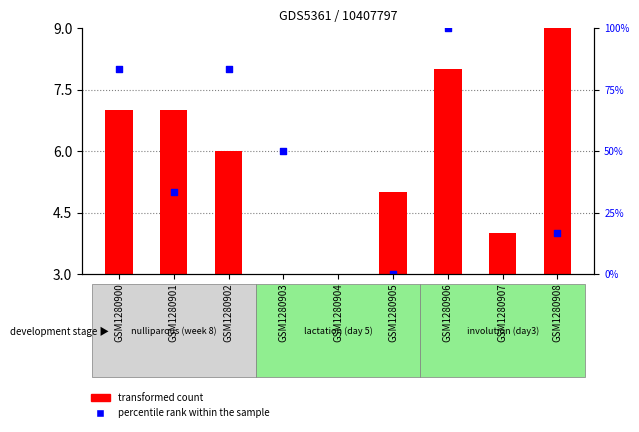

At which category is the sum across all series the highest?

GSM1280906